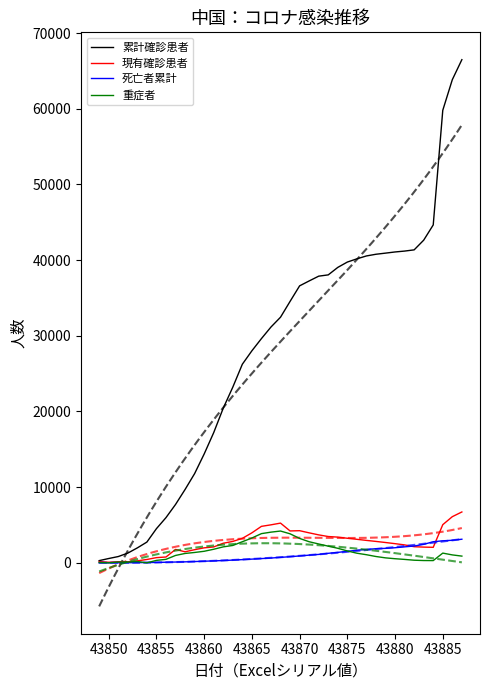

True or false: 現有確診患者 has a value of 3883 at 32.

False